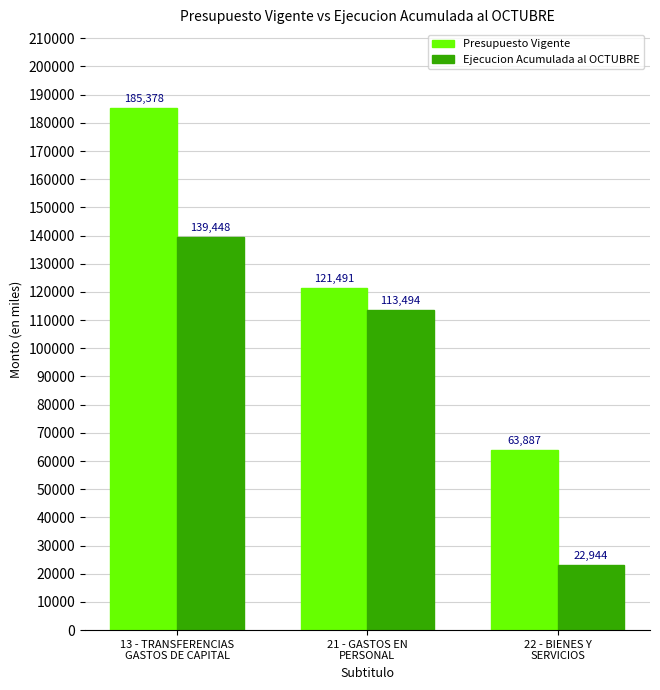

Which series has the largest range (max minus min)?

Presupuesto Vigente